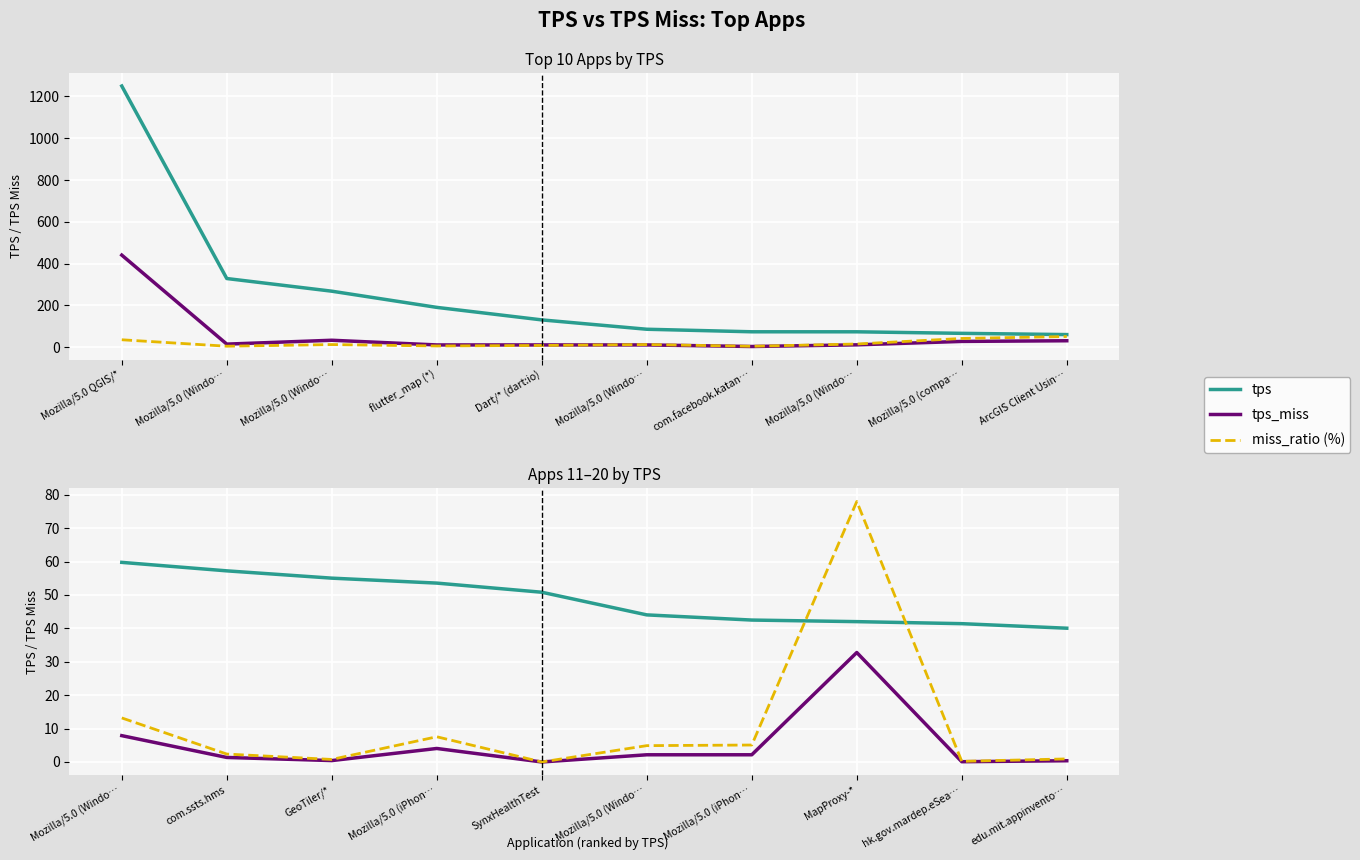

What is the average value of the miss_ratio (%) series?

11.3